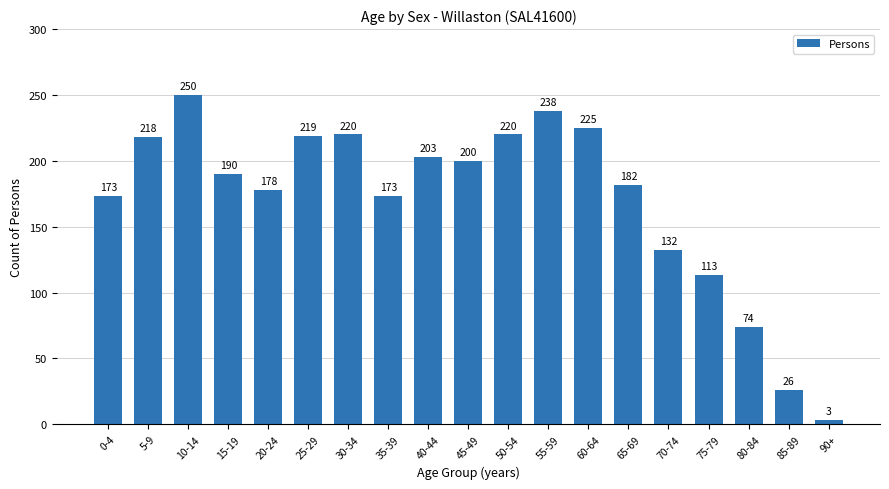

Where does the data first go above 190?

5-9